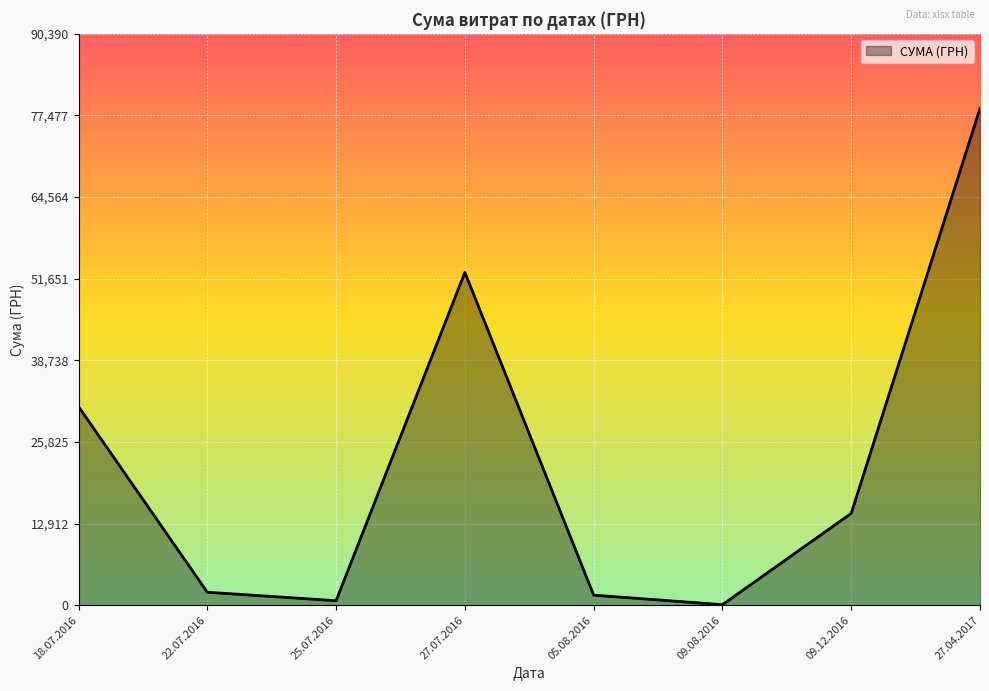

Approximately how many times larger is the value at 09.12.2016 compared to 27.07.2016?

0.3